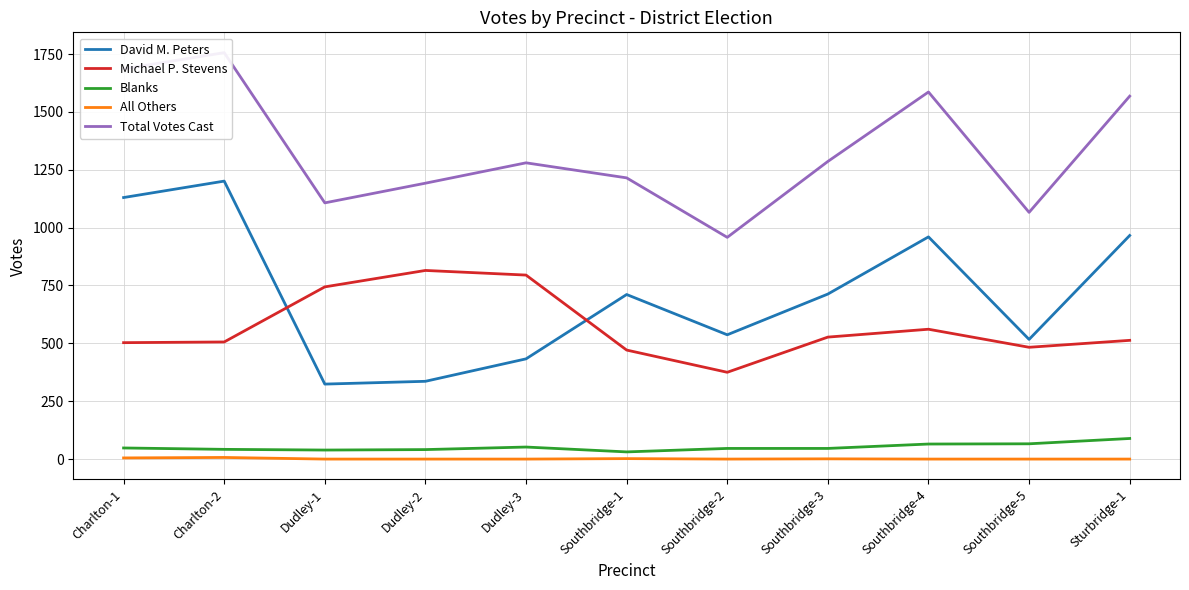

Reading left to right, extract all data points from this chart.

David M. Peters: Charlton-1=1130	Charlton-2=1201	Dudley-1=324	Dudley-2=336	Dudley-3=433	Southbridge-1=711	Southbridge-2=537	Southbridge-3=713	Southbridge-4=960	Southbridge-5=517	Sturbridge-1=966
Michael P. Stevens: Charlton-1=503	Charlton-2=506	Dudley-1=744	Dudley-2=815	Dudley-3=795	Southbridge-1=471	Southbridge-2=375	Southbridge-3=527	Southbridge-4=561	Southbridge-5=483	Sturbridge-1=513
Blanks: Charlton-1=48	Charlton-2=42	Dudley-1=39	Dudley-2=41	Dudley-3=52	Southbridge-1=31	Southbridge-2=46	Southbridge-3=46	Southbridge-4=65	Southbridge-5=66	Sturbridge-1=89
All Others: Charlton-1=5	Charlton-2=7	Dudley-1=0	Dudley-2=0	Dudley-3=0	Southbridge-1=2	Southbridge-2=0	Southbridge-3=1	Southbridge-4=0	Southbridge-5=0	Sturbridge-1=0
Total Votes Cast: Charlton-1=1686	Charlton-2=1756	Dudley-1=1107	Dudley-2=1192	Dudley-3=1280	Southbridge-1=1215	Southbridge-2=958	Southbridge-3=1286	Southbridge-4=1586	Southbridge-5=1066	Sturbridge-1=1568